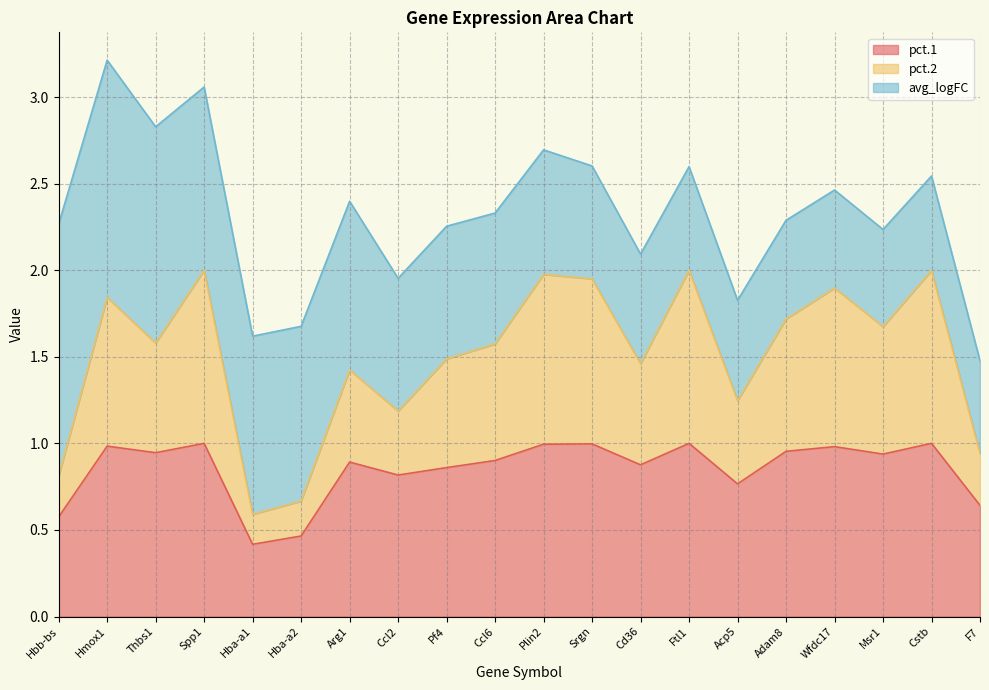

What is the total value across all series at Plin2?

2.7